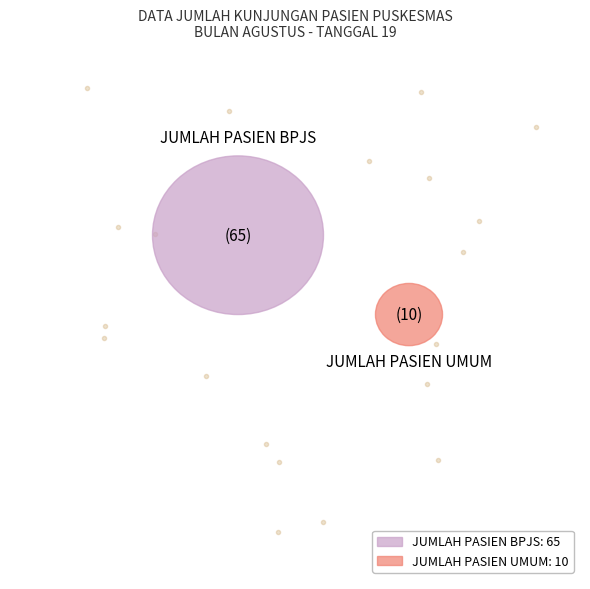

How many slices are in this pie chart?

2